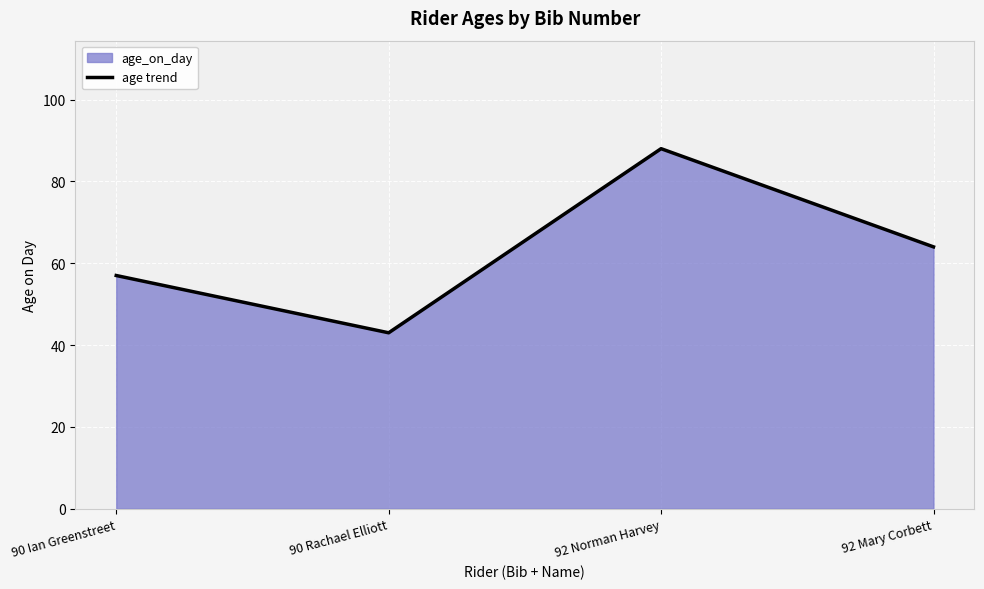

Does the chart display data point markers on the line(s)?

No